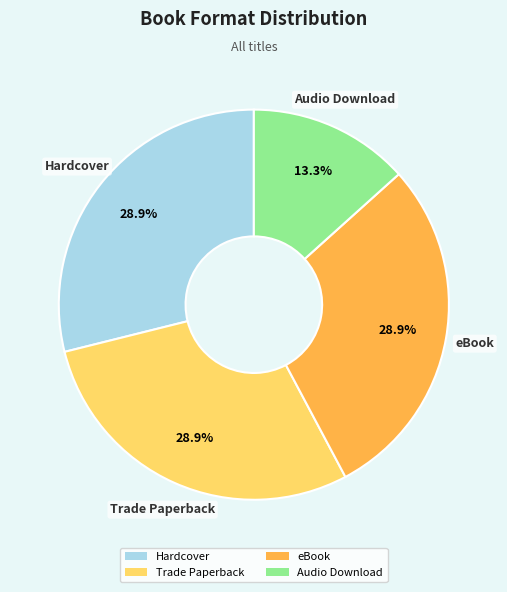

To the nearest percent, what portion does Trade Paperback represent?

29%